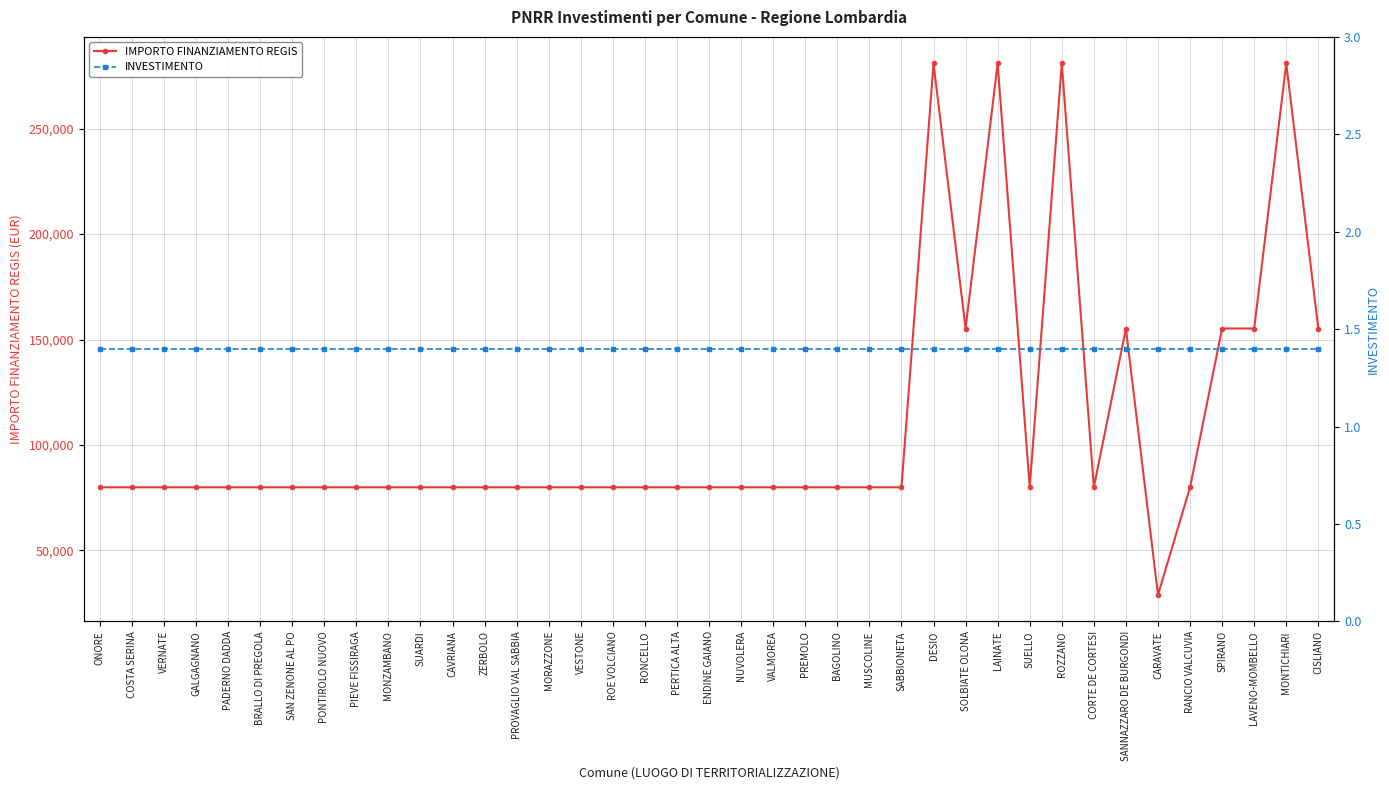

What is the value of the IMPORTO FINANZIAMENTO REGIS point at the 18th from the left?

79922